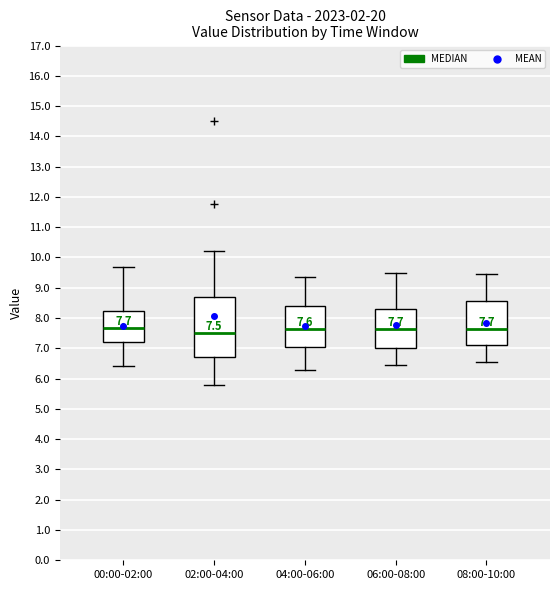

Comparing the boxes themselves (not the whiskers), which one is the tallest?

02:00-04:00